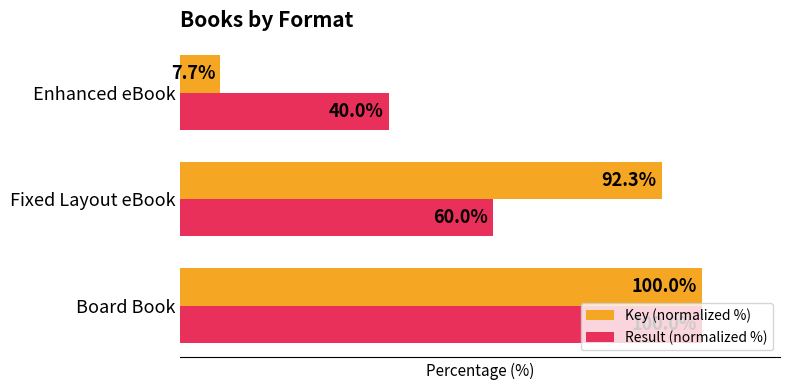

At which label is Key (normalized %) closest to 53?

Fixed Layout eBook